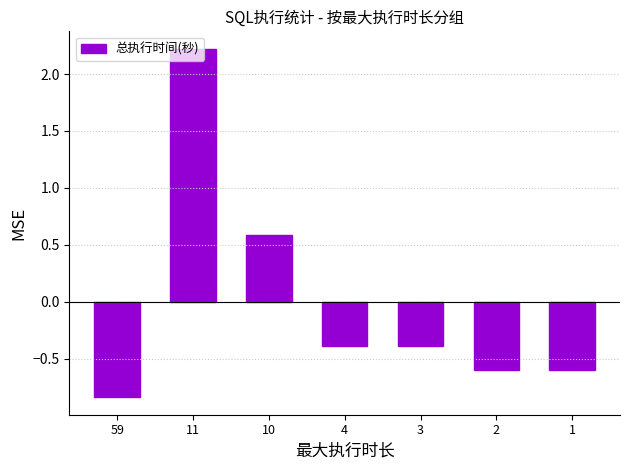

At which category does the chart reach its peak across all series?

11